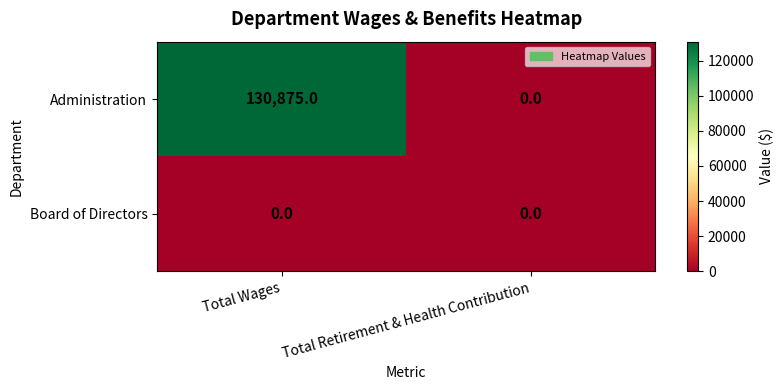

Which series changed the most between Total Wages and Total Retirement & Health Contribution?

Administration